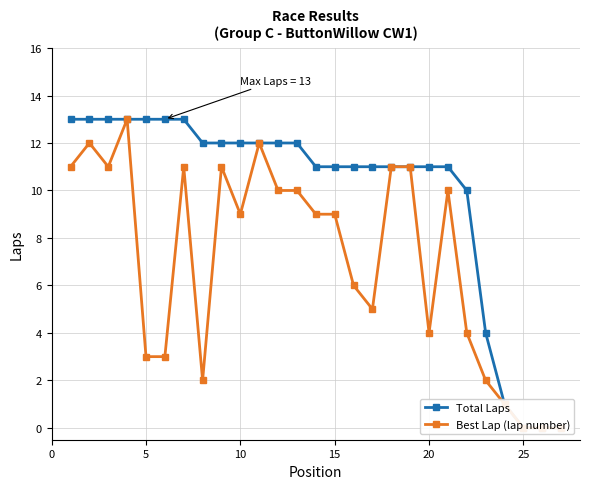

True or false: Best Lap (lap number) and Total Laps cross at least once.

False